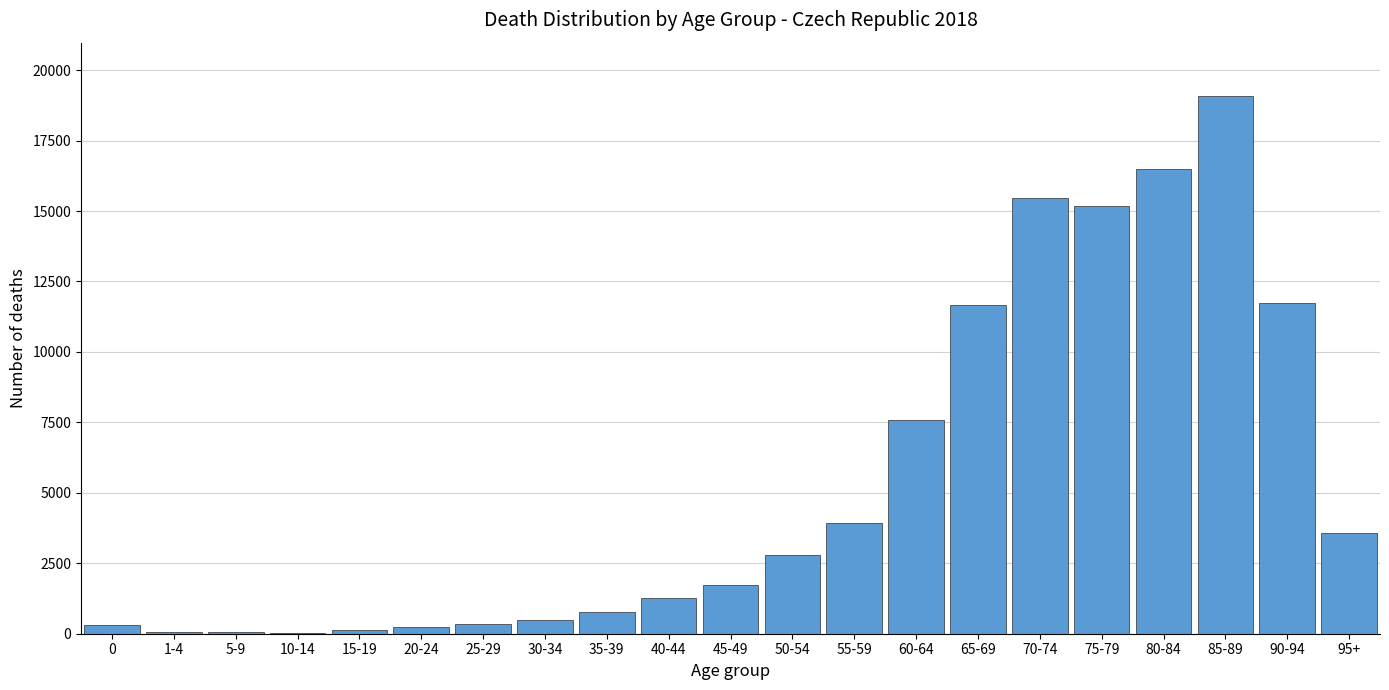

What is the ratio of the value at 55-59 to the value at 35-39?

5.2